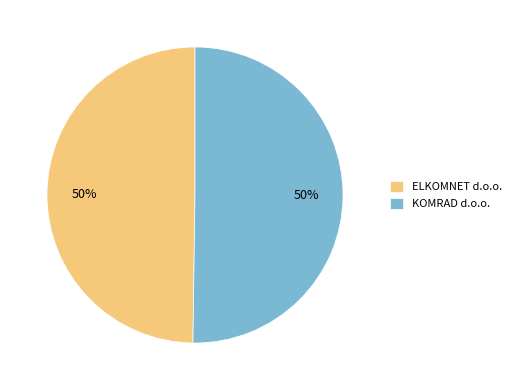

Is it true that KOMRAD d.o.o. is 63% of the pie?

False